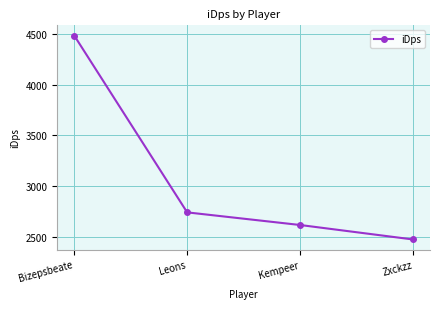

True or false: the data shows 1080.9 at Leons.

False